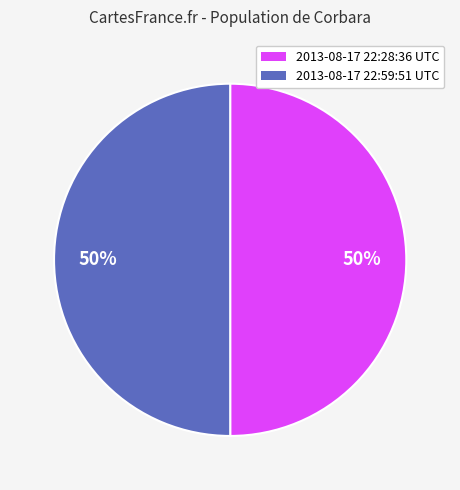

What percentage is the 2013-08-17 22:28:36 UTC slice, to the nearest percent?

50%